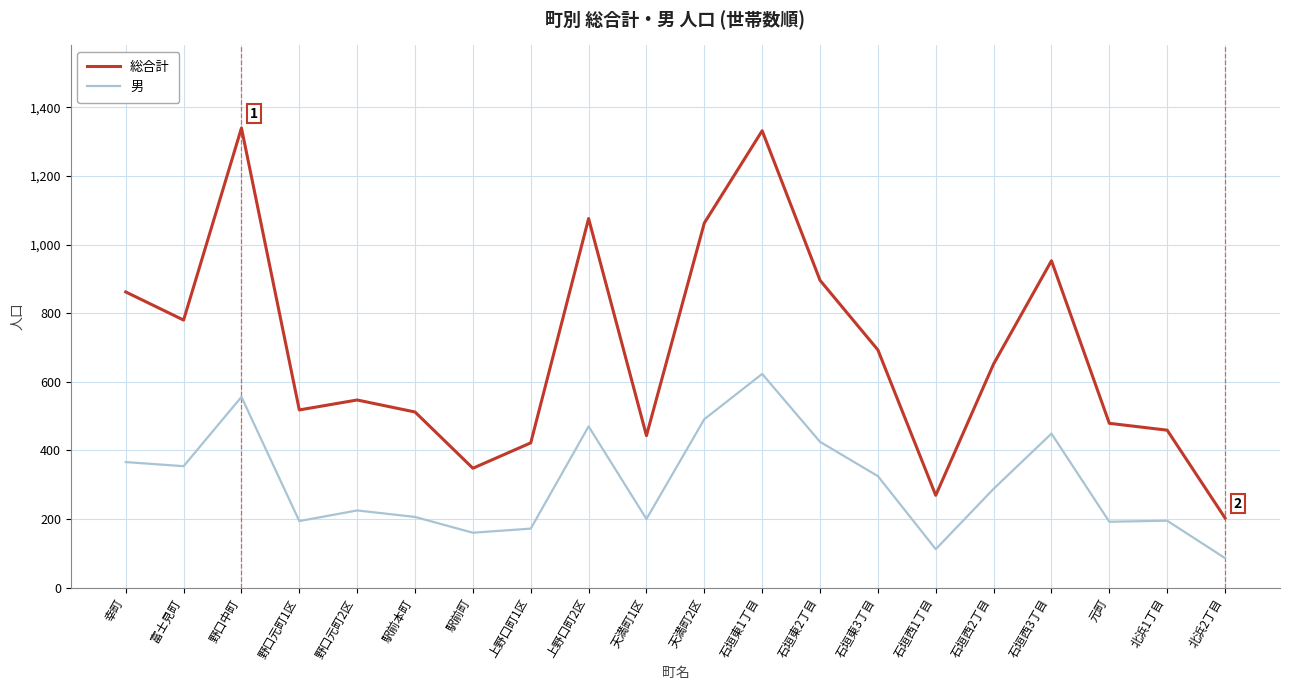

True or false: 男 has more than 2 interior local peaks.

True